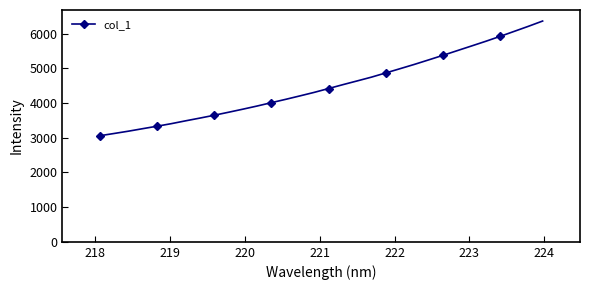

What is the difference between the maximum and minimum values?

3305.0